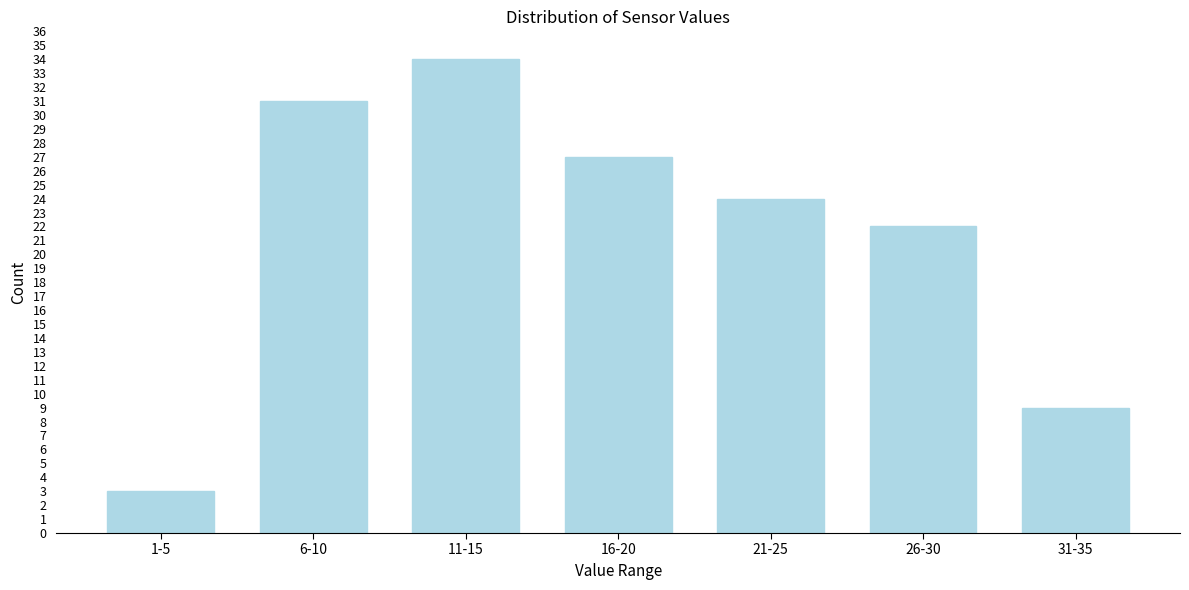

Reading left to right, extract all data points from this chart.

1-5=3	6-10=31	11-15=34	16-20=27	21-25=24	26-30=22	31-35=9